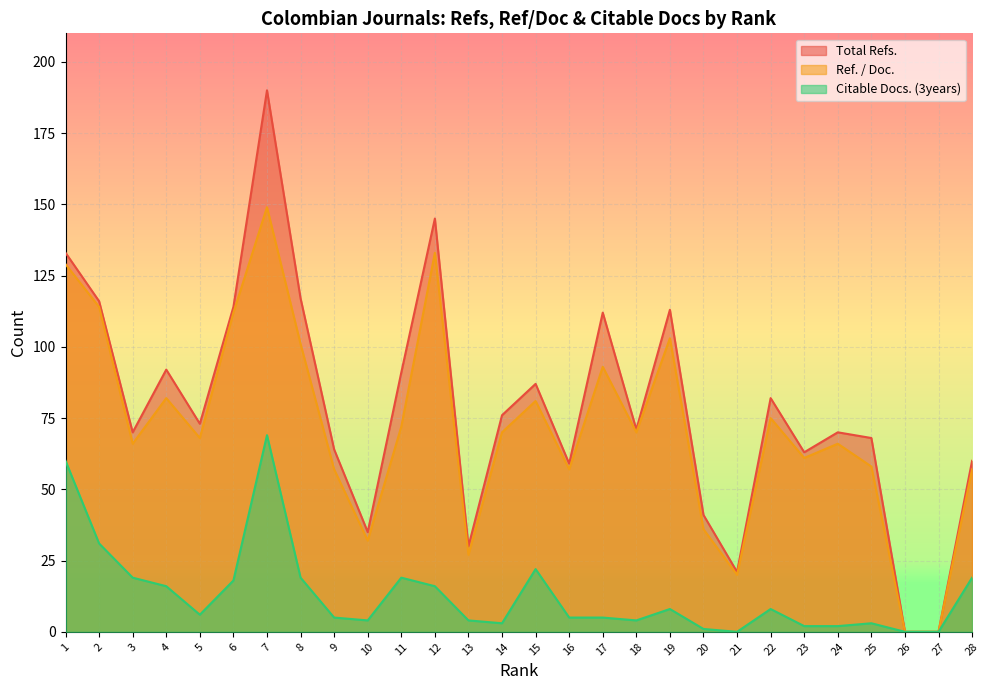

Where does the Ref. / Doc. series first go above 70?

1